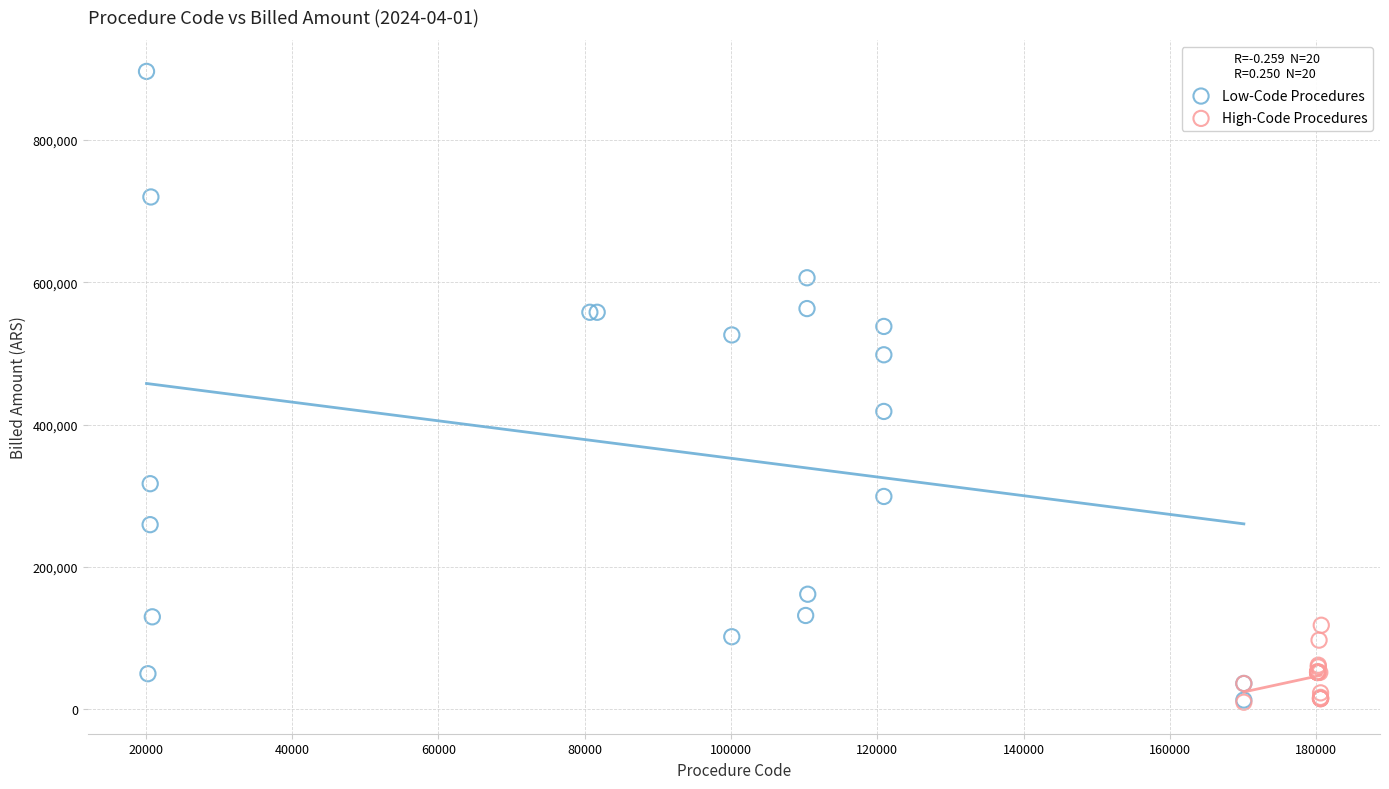

Which series contains the highest Y value?

Low-Code Procedures